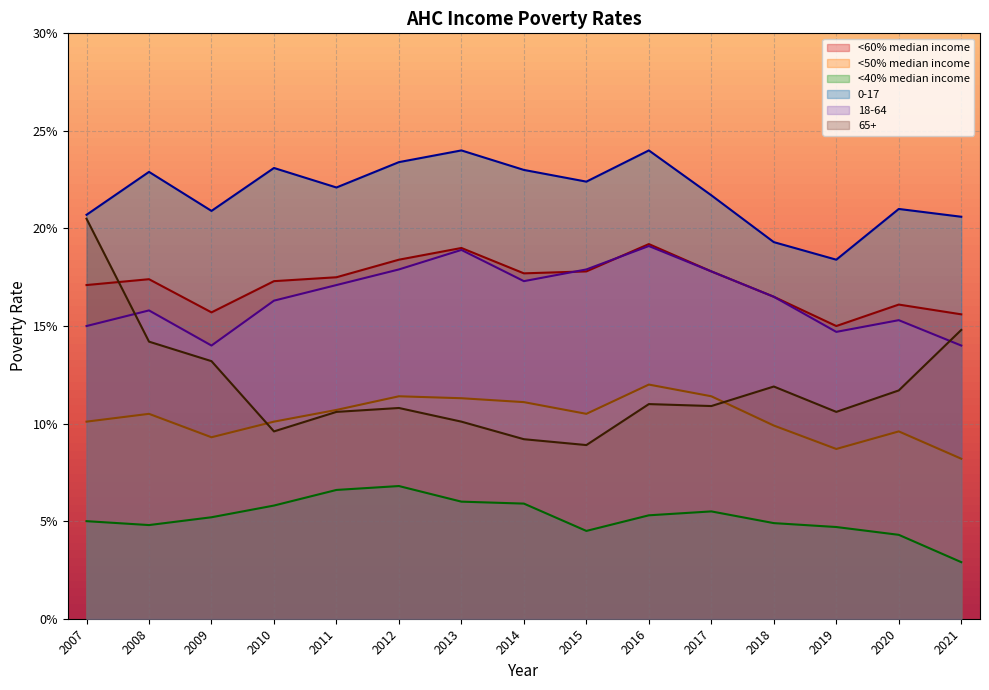

Rank the series by their maximum value, from lowest to highest.

<40% median income, <50% median income, 18-64, <60% median income, 65+, 0-17